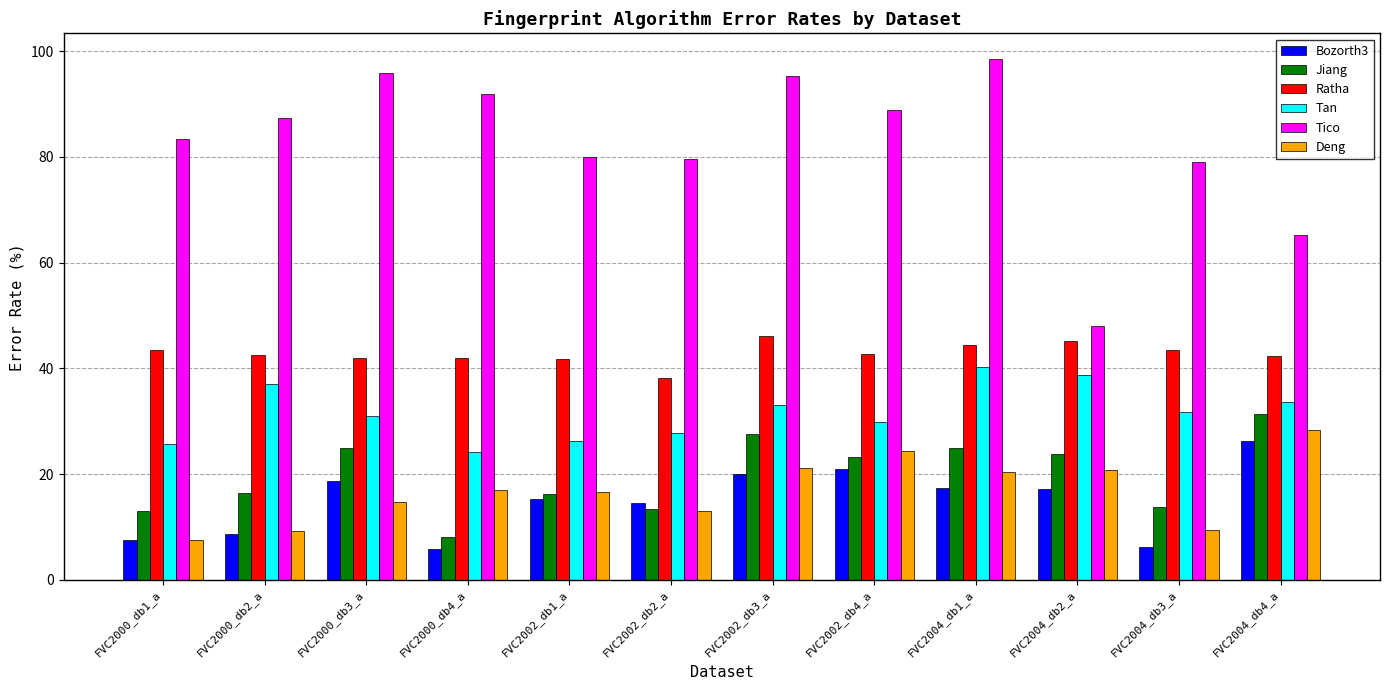

True or false: Tan has a value of 27.7 at FVC2002_db2_a.

True